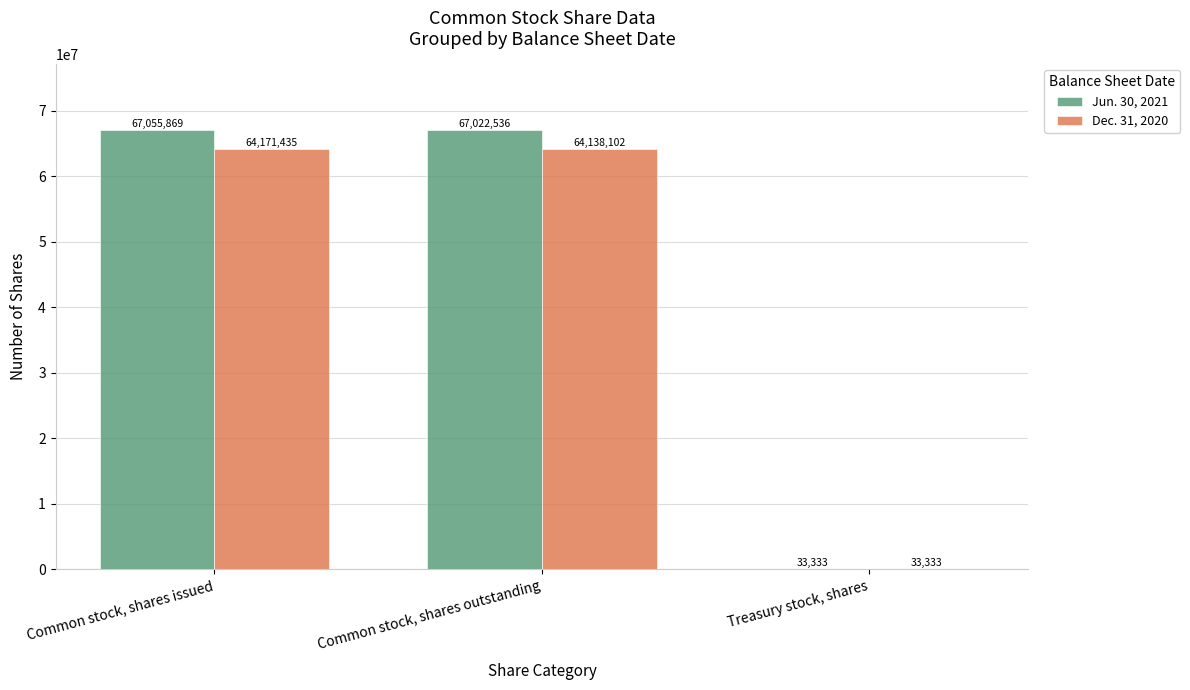

Are the bars horizontal?

No